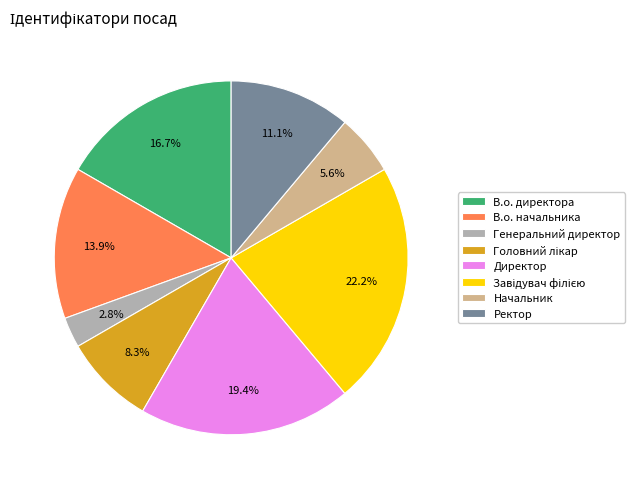

Between В.о. директора and В.о. начальника, which is larger?

В.о. директора